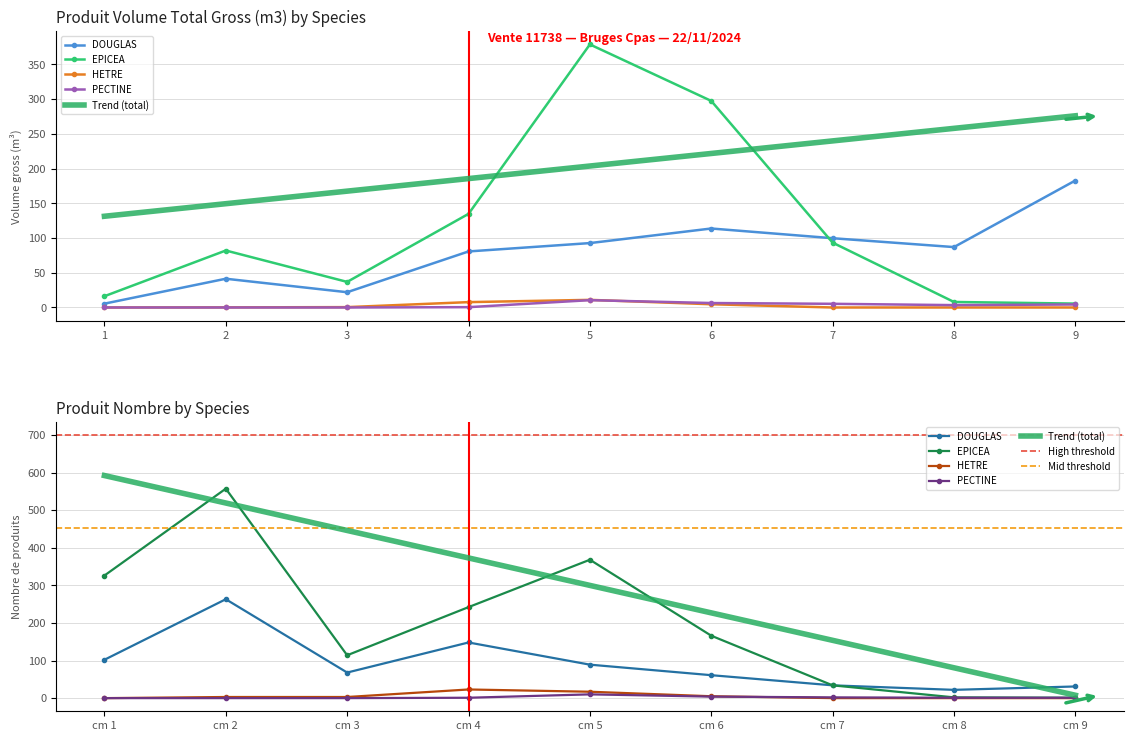

Which has a higher value, 5 or 7?

7